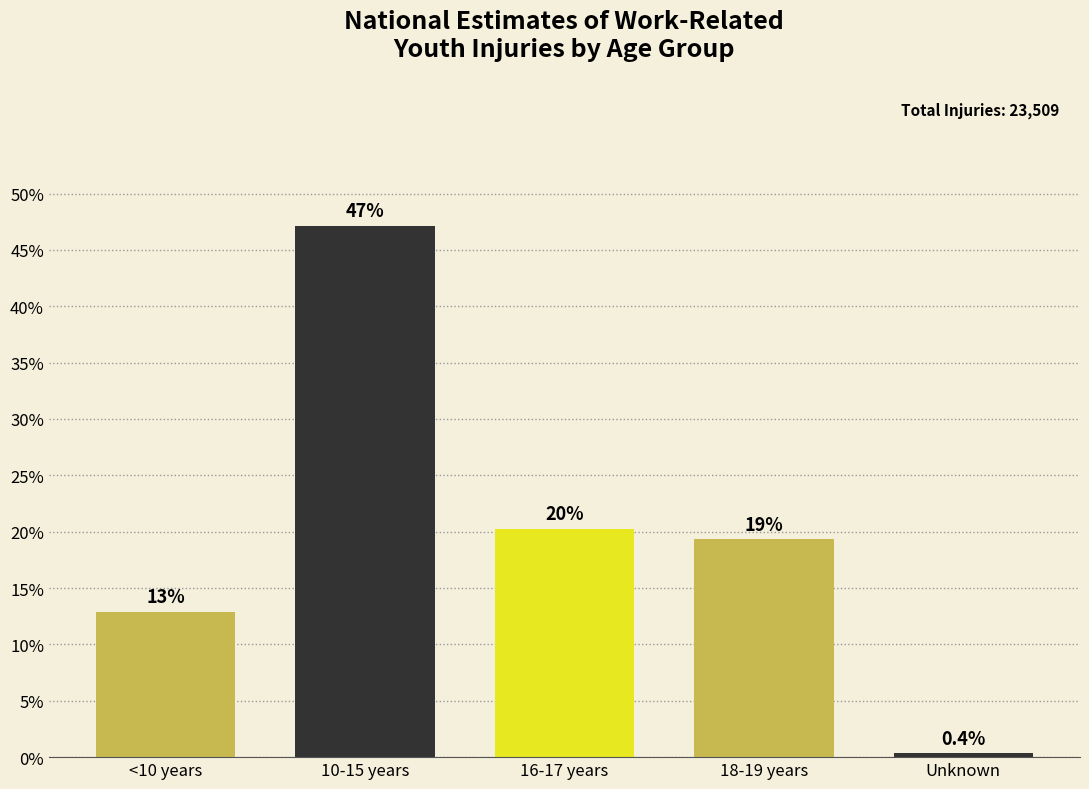

How many bars are there in total?

5